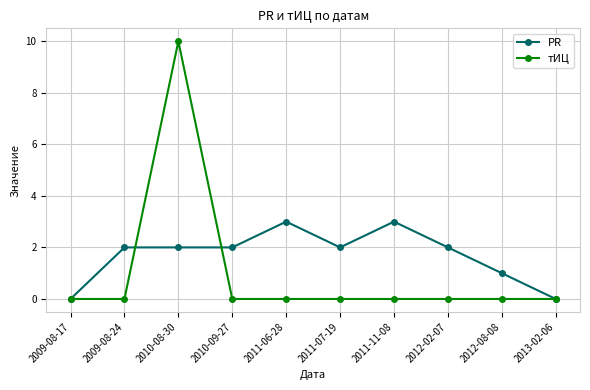

Count the number of data series in this chart.

2